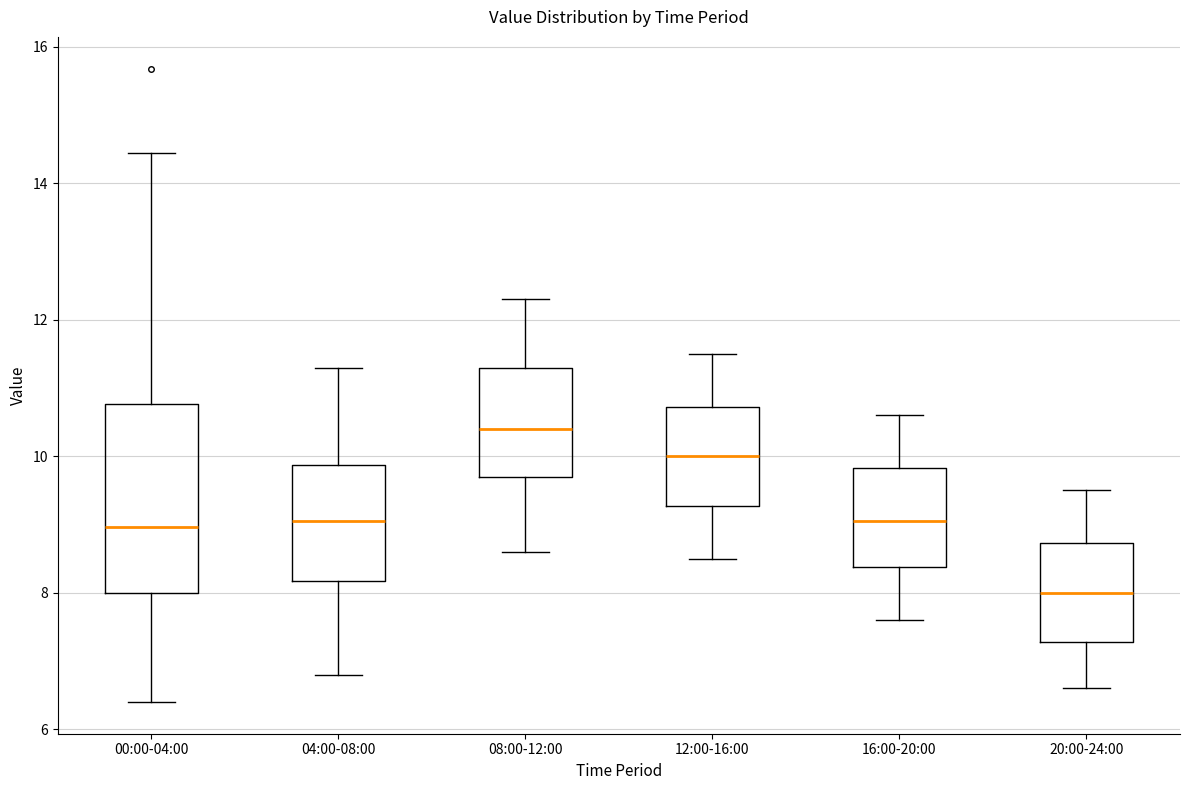

Reading left to right, read every box against the y-axis: the position of its median line, the range the box covers, and the ends of its whiskers. The values are not printed on the chart, so give them approximately, as read against the axis.

00:00-04:00: median 9.0, box 8.0 to 10.8, whiskers 6.4 to 14.4
04:00-08:00: median 9.0, box 8.2 to 9.8, whiskers 6.8 to 11.4
08:00-12:00: median 10.4, box 9.8 to 11.4, whiskers 8.6 to 12.4
12:00-16:00: median 10.0, box 9.2 to 10.8, whiskers 8.6 to 11.6
16:00-20:00: median 9.0, box 8.4 to 9.8, whiskers 7.6 to 10.6
20:00-24:00: median 8.0, box 7.2 to 8.8, whiskers 6.6 to 9.6